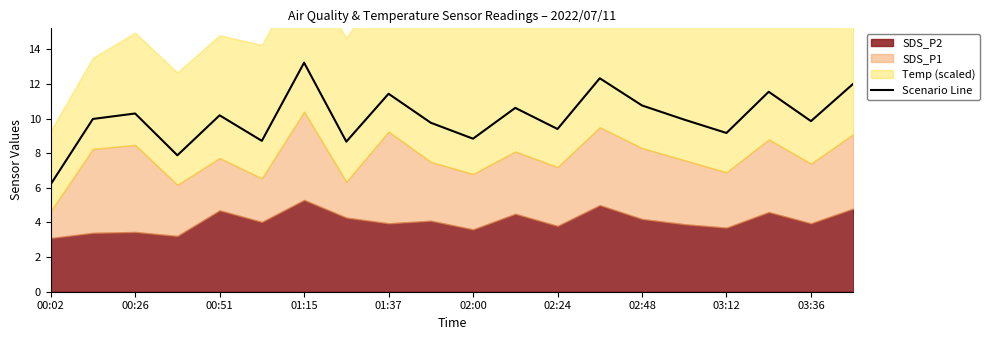

How many values are below 9?

5